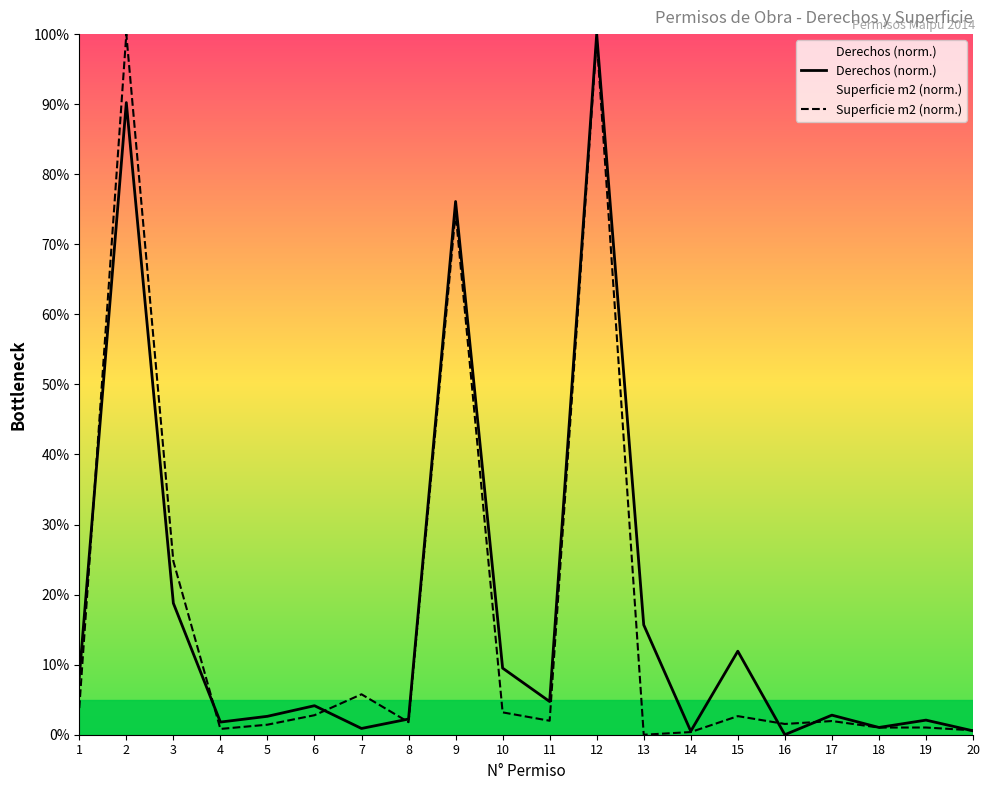

What is the difference between the maximum and minimum values in the Derechos (norm.) series?

100.0